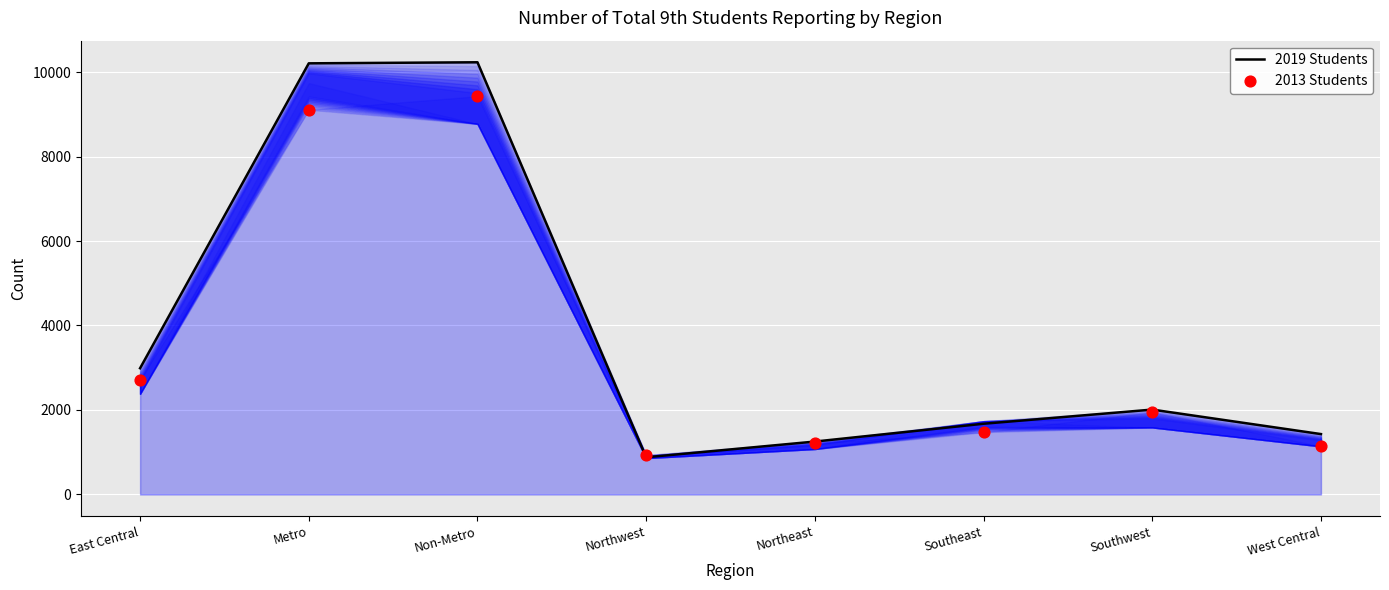

Which series reaches the minimum Y coordinate?

2019 Students